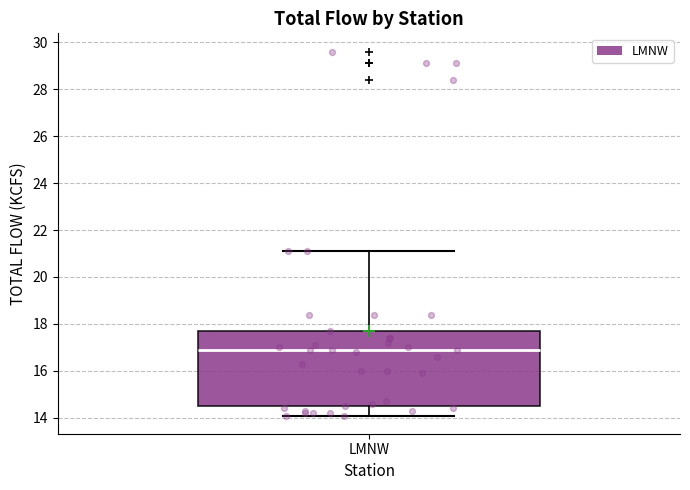

Read this box plot against the y-axis: the position of the median line, the range covered by the box, and the ends of both whiskers. The values are not printed on the chart, so give them approximately, as read against the axis.

median 17.0, box 14.6 to 17.8, whiskers 14.2 to 21.2